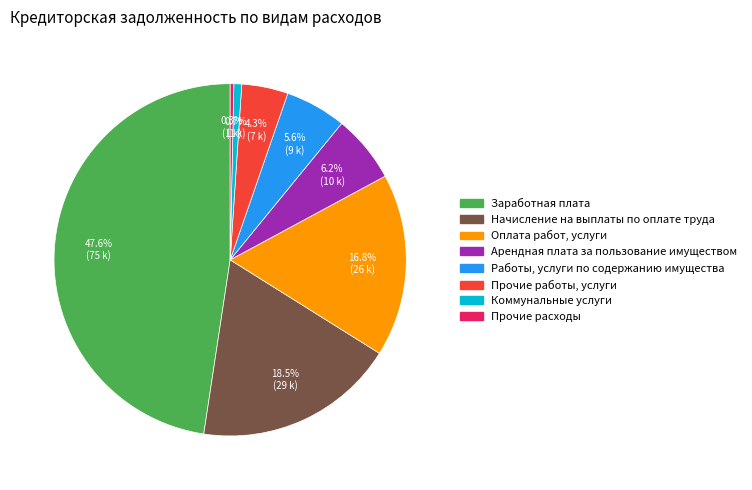

What is the largest slice in the pie chart?

Заработная плата